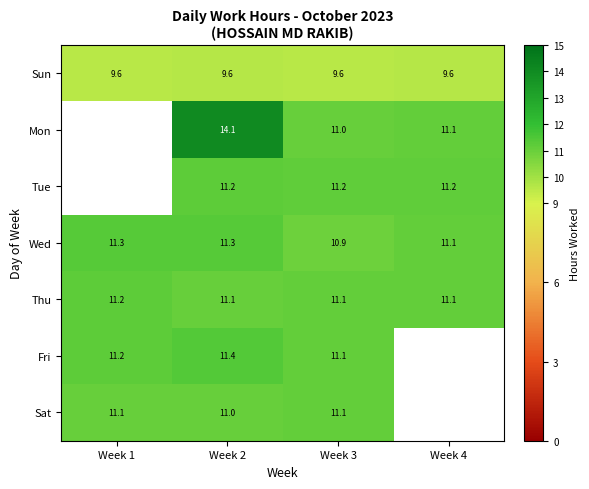

Is the value of Sat at Week 3 greater than the value of Mon at Week 3?

Yes